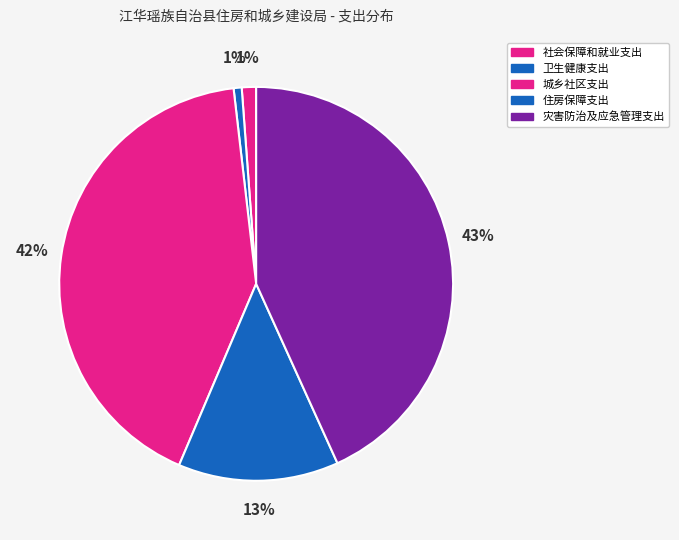

What is the ratio of the value at 社会保障和就业支出 to the value at 住房保障支出?

0.1